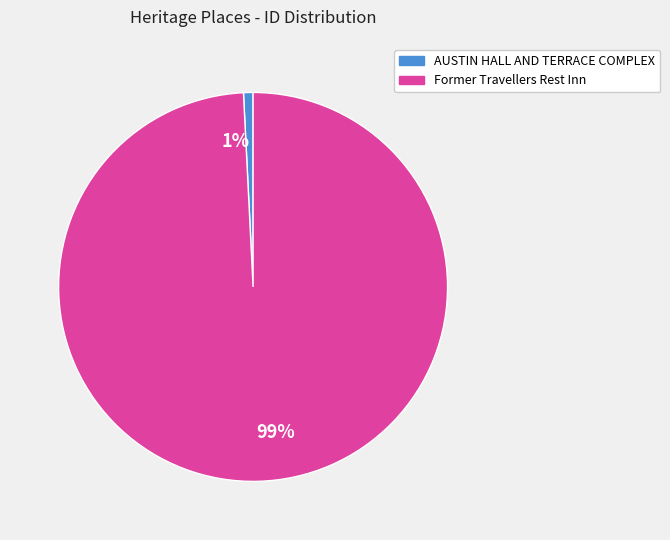

To the nearest percent, what portion does 1% represent?

1%